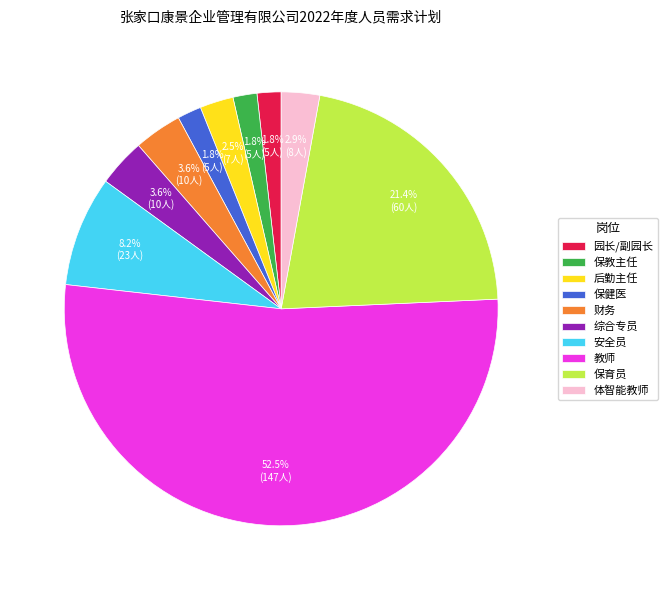

Combined, what portion of the pie is 安全员 and 园长/副园长?

10.0%